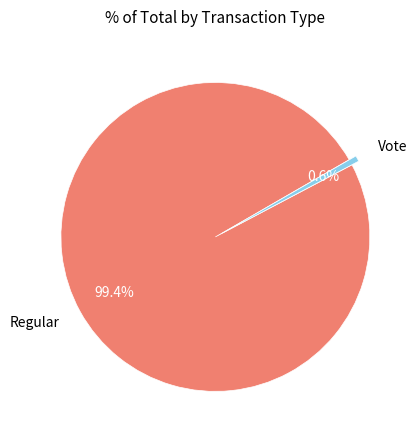

What is the largest slice in the pie chart?

Regular